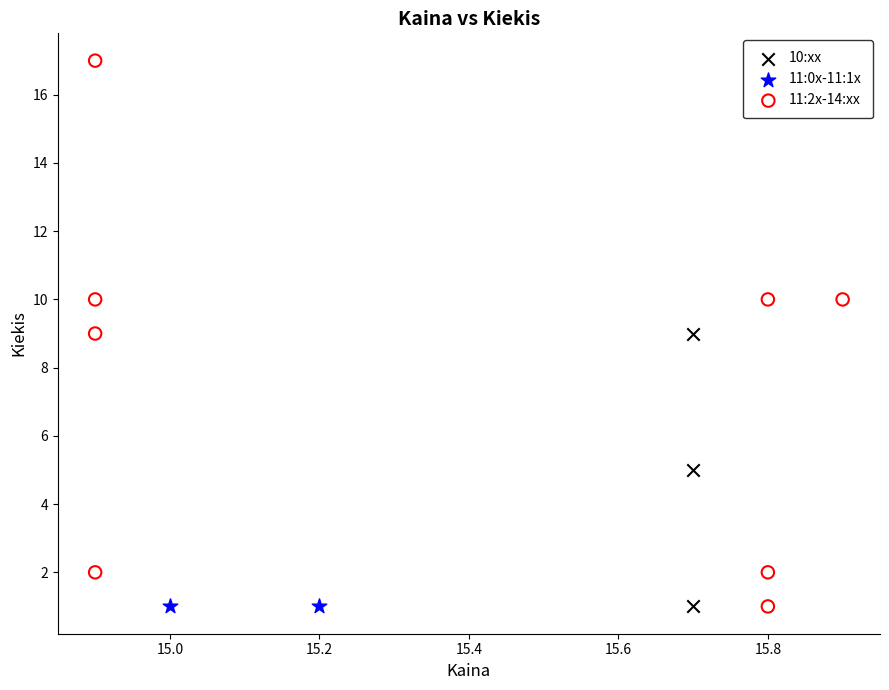

What are all the series names shown in the legend?

10:xx, 11:0x-11:1x, 11:2x-14:xx